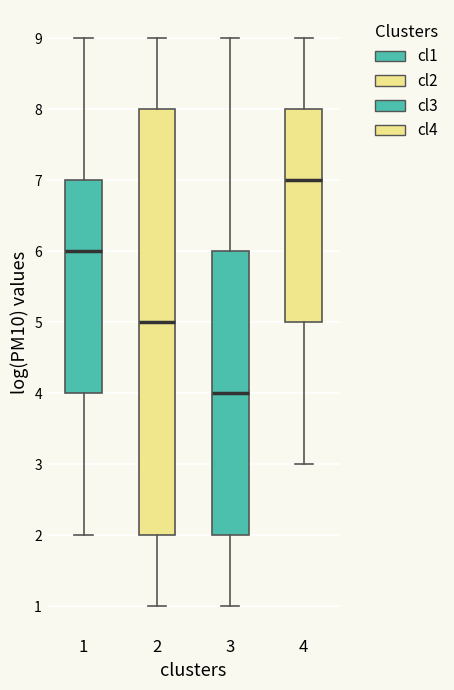

Which box has the lowest median line?

3